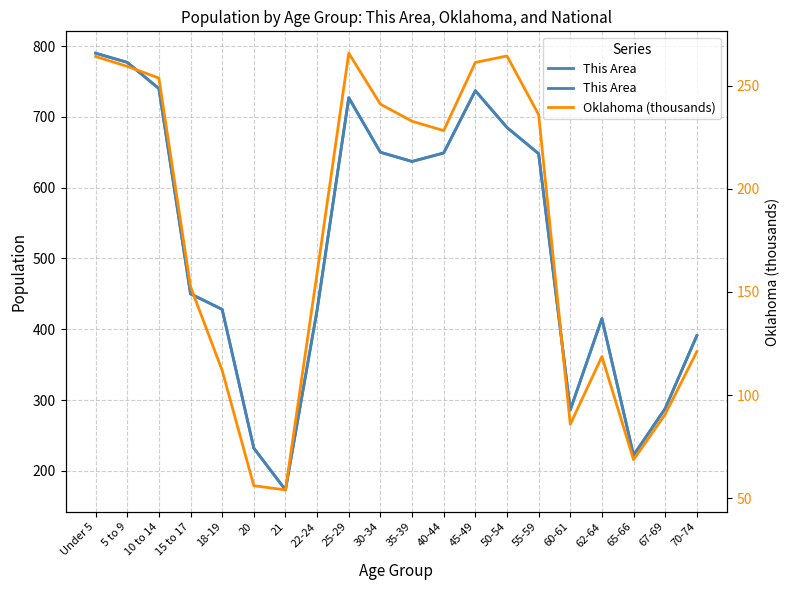

What is the label of the 8th point from the right?

45-49